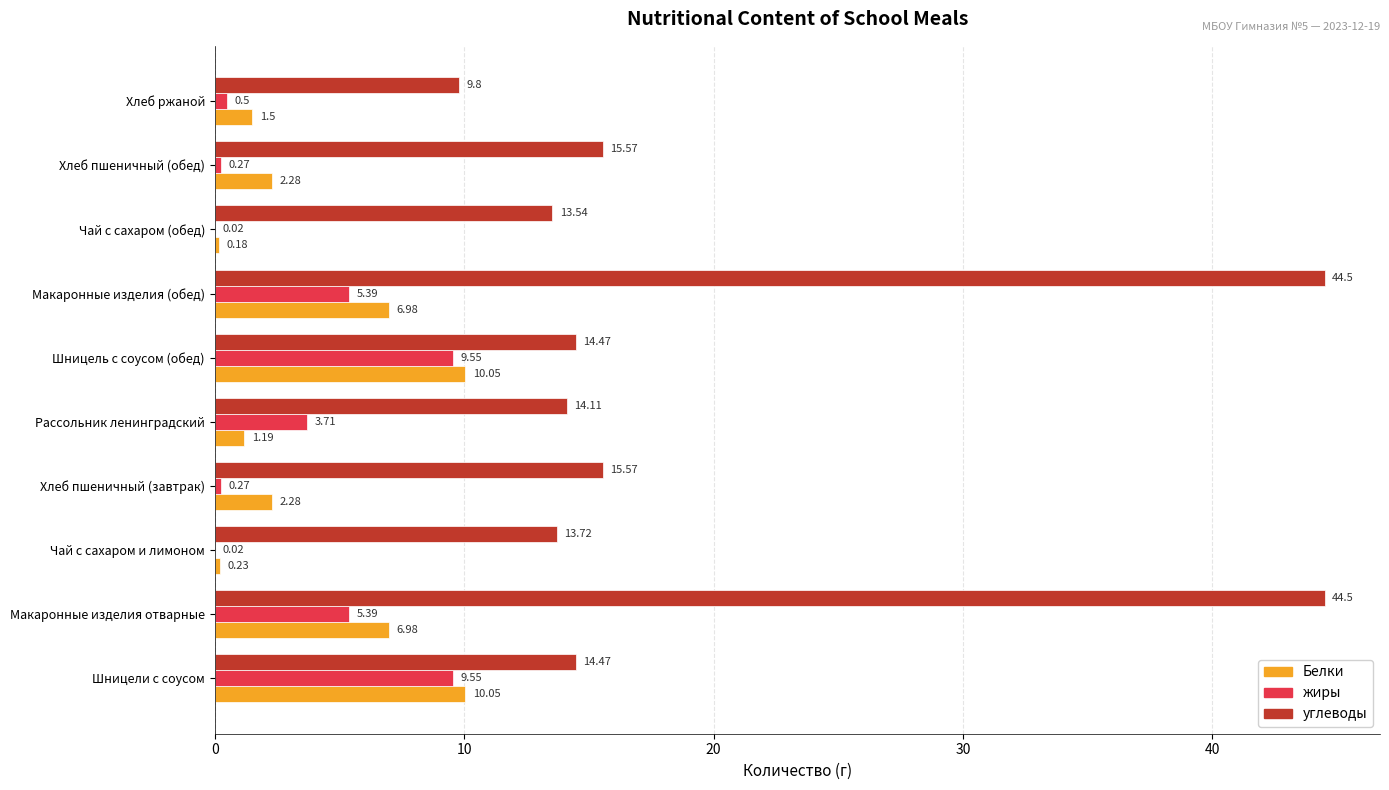

Which series changed the most between Макаронные изделия (обед) and Хлеб ржаной?

углеводы